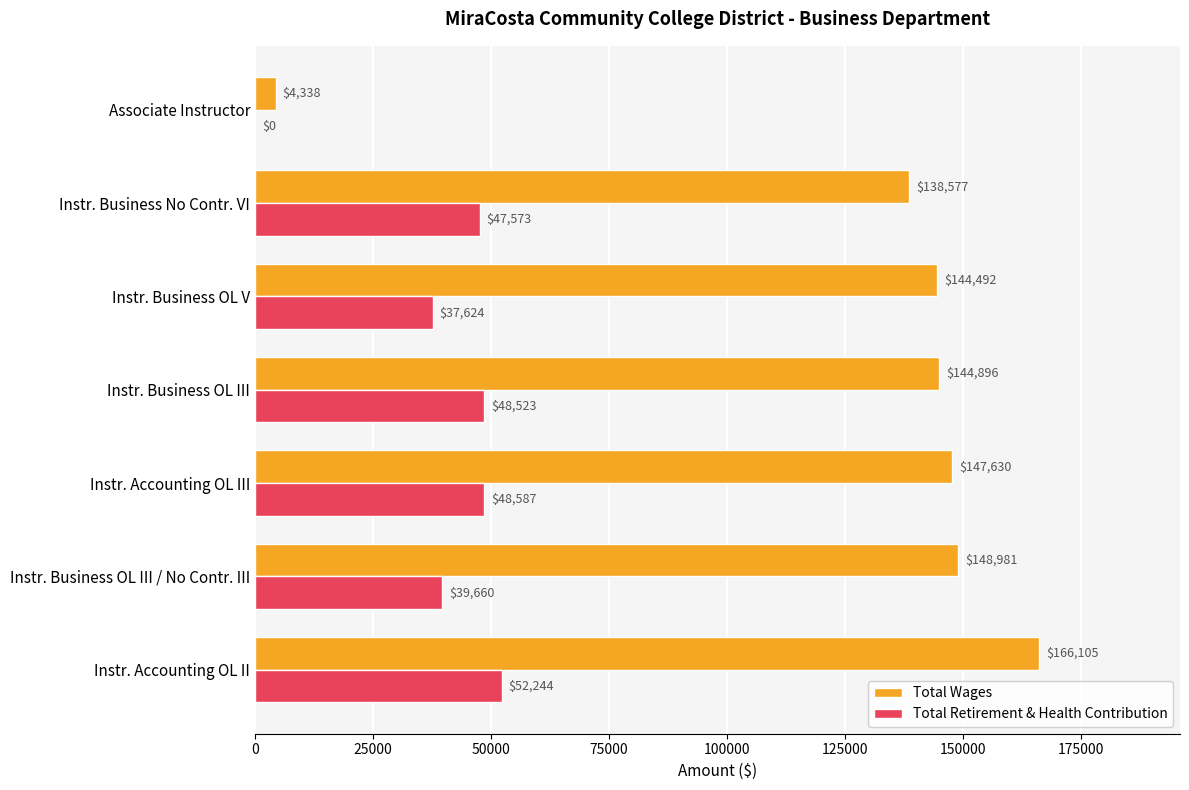

Between Instr. Accounting OL II and Instr. Business No Contr. VI, which series saw the biggest shift?

Total Wages